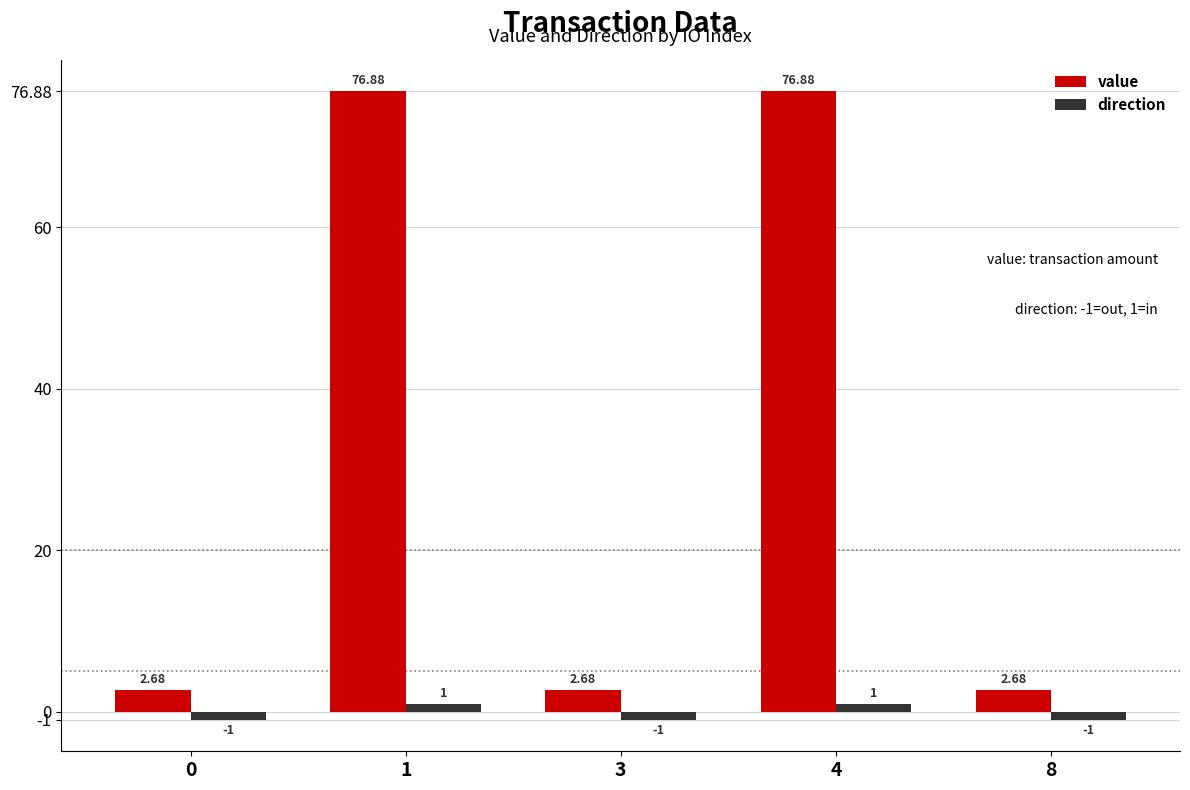

Is the value of value at 8 greater than the value of direction at 3?

Yes